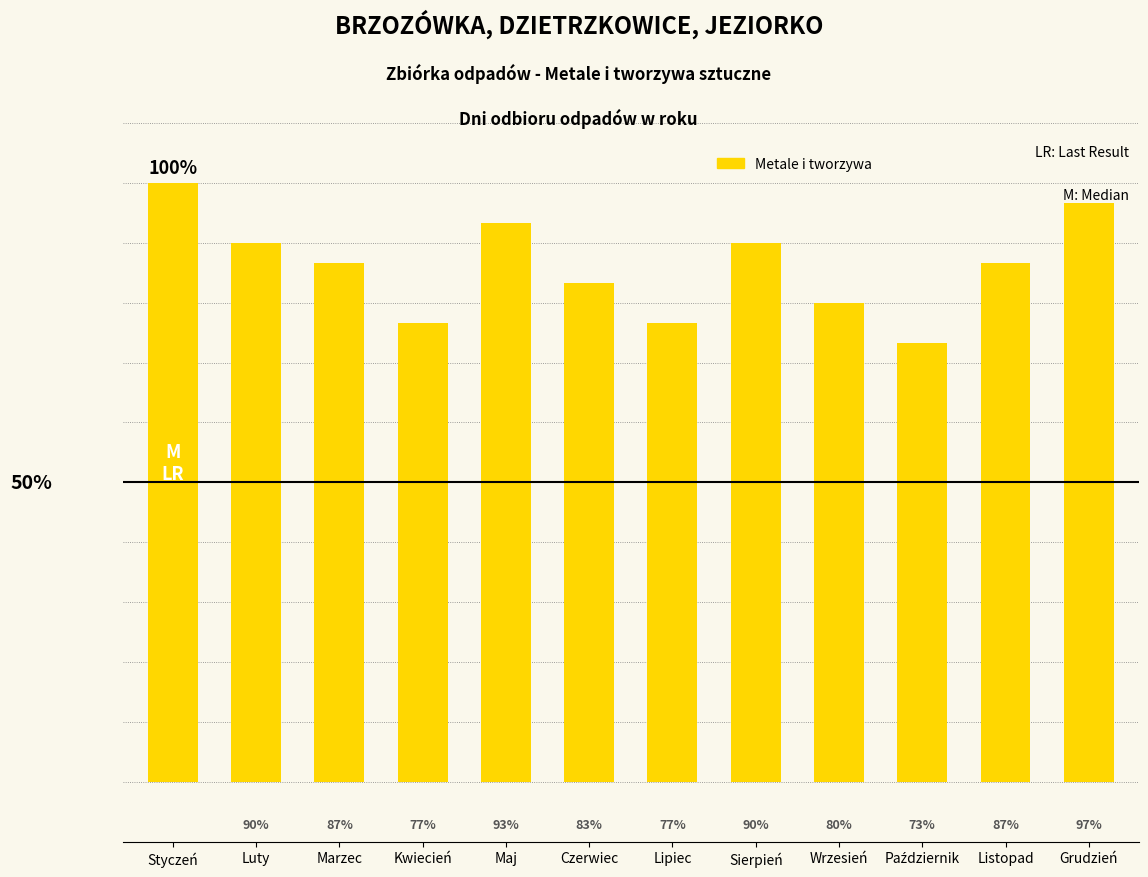

Read the value at Maj.

28